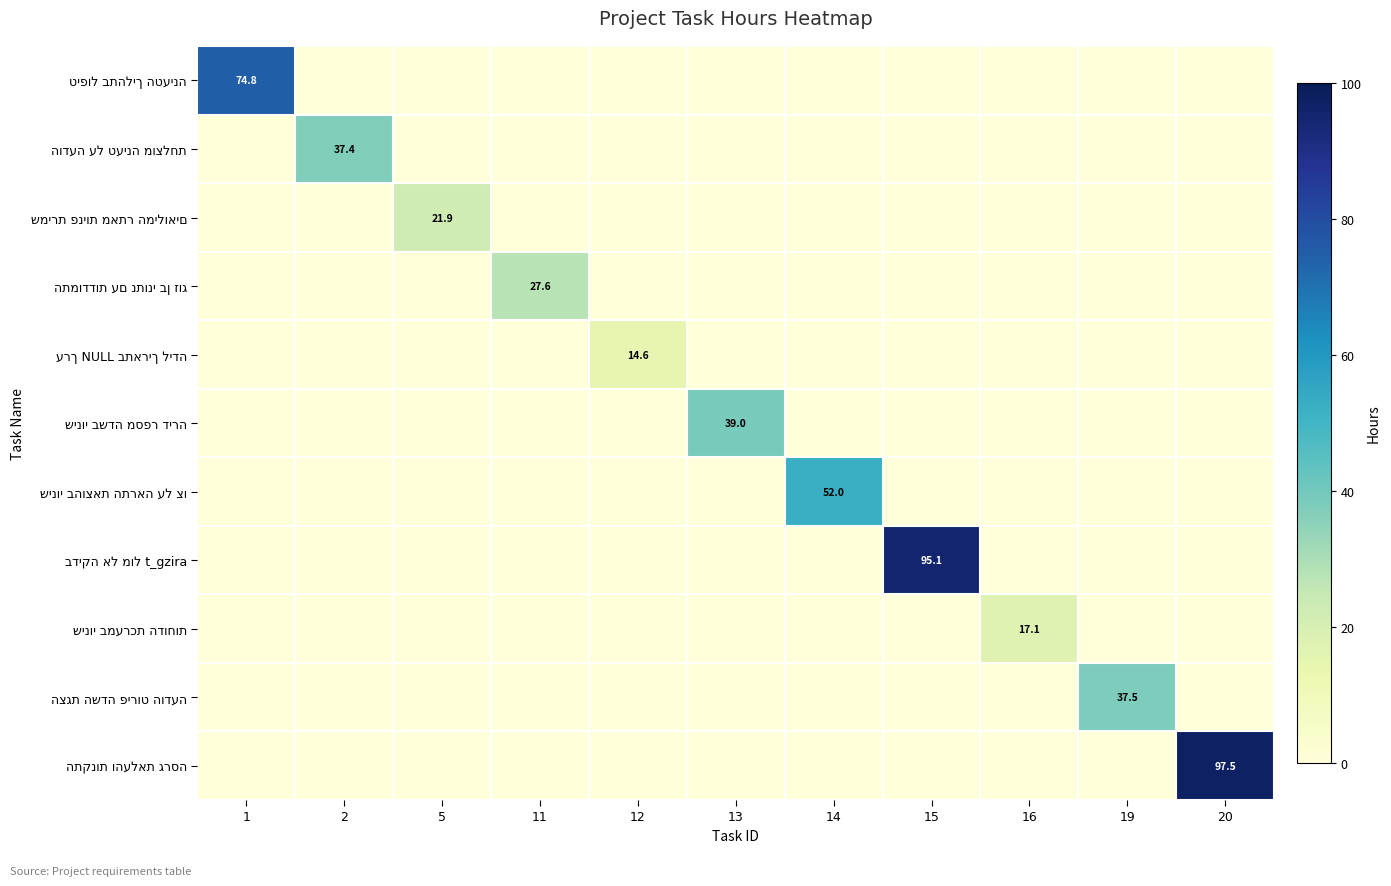

Which series changed the most between 1 and 16?

טיפול בתהליך הטעינה